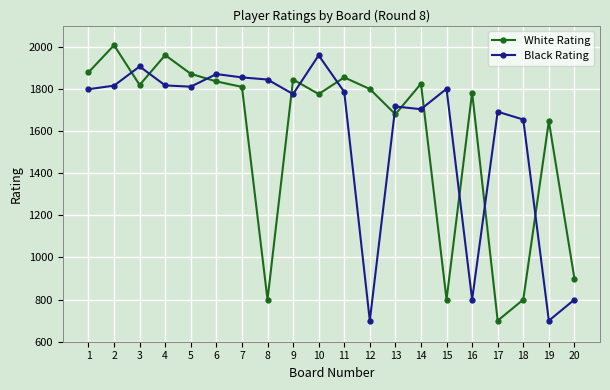

What is the lowest value of the White Rating series?

700